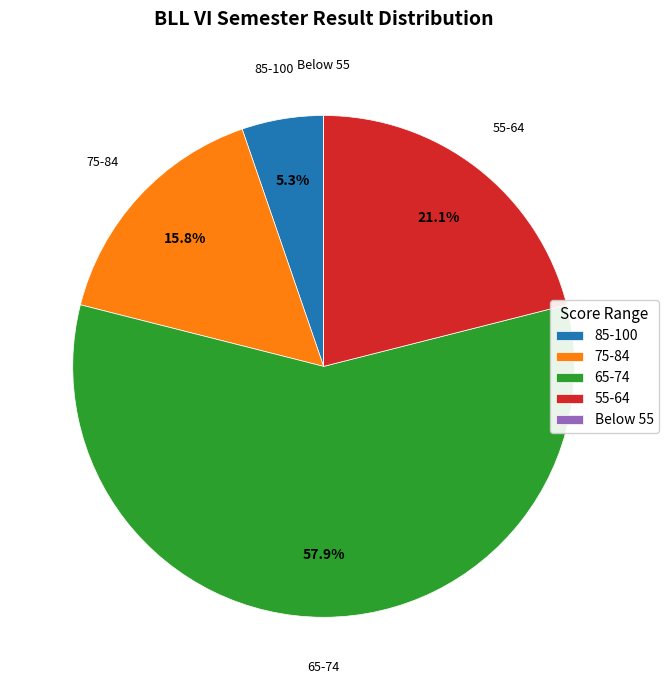

Which category has the biggest portion of the pie?

65-74